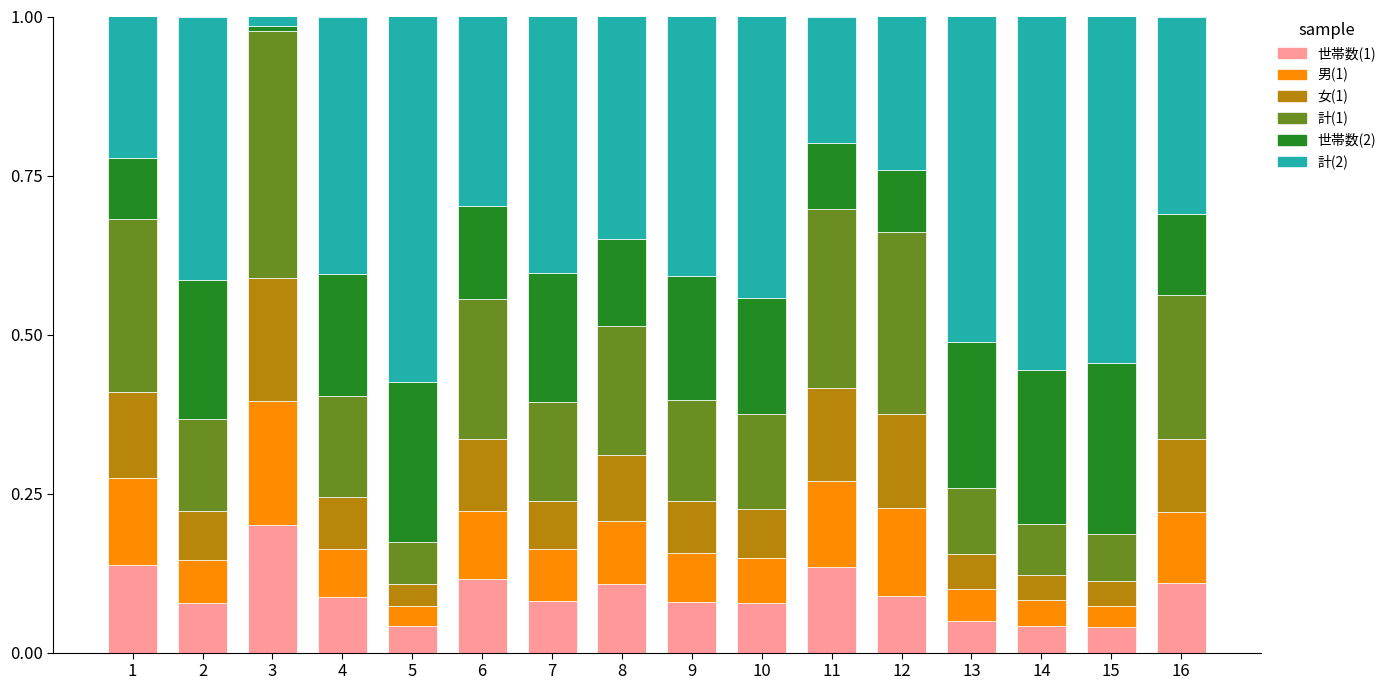

What is the total value across all series at 5?

1.0